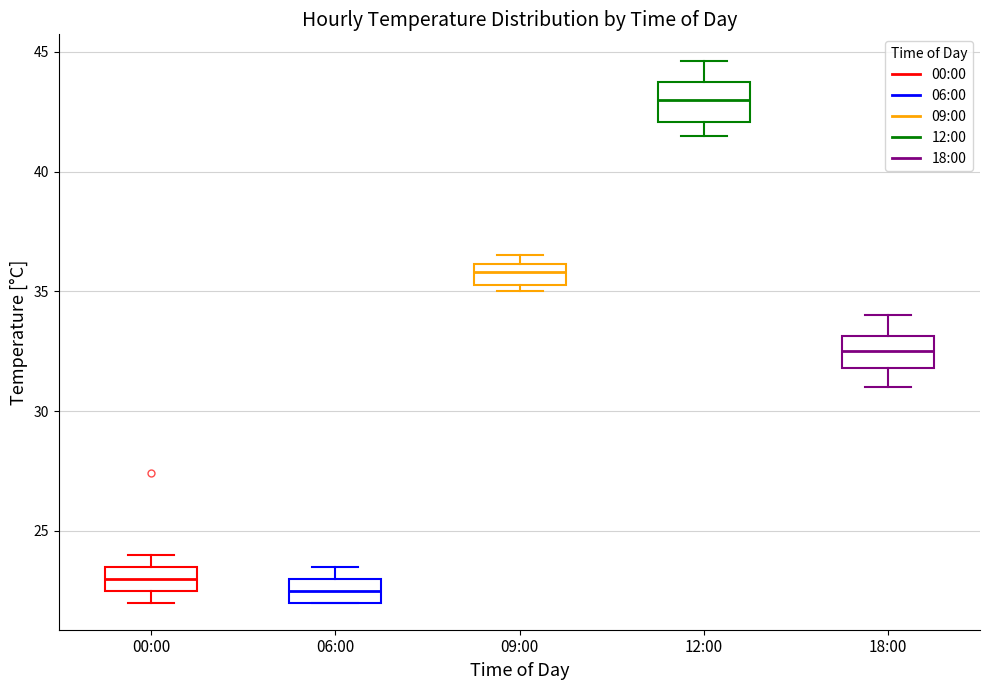

Which box has the highest median line?

12:00